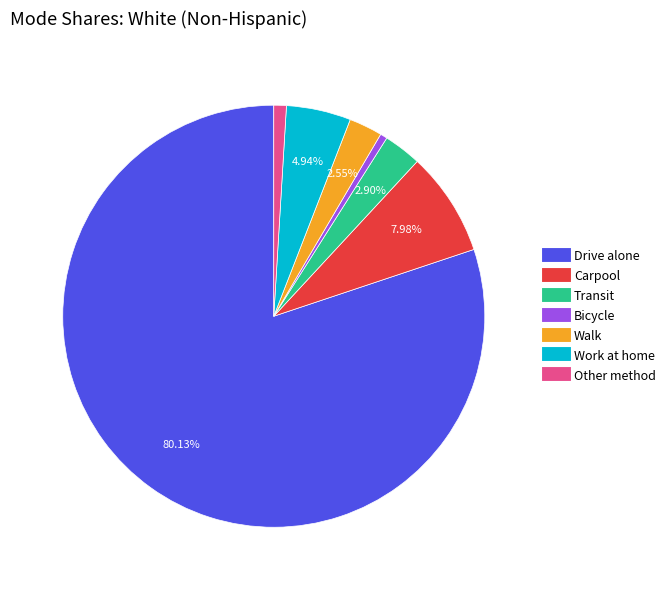

To the nearest percent, what is the average slice percentage?

14%